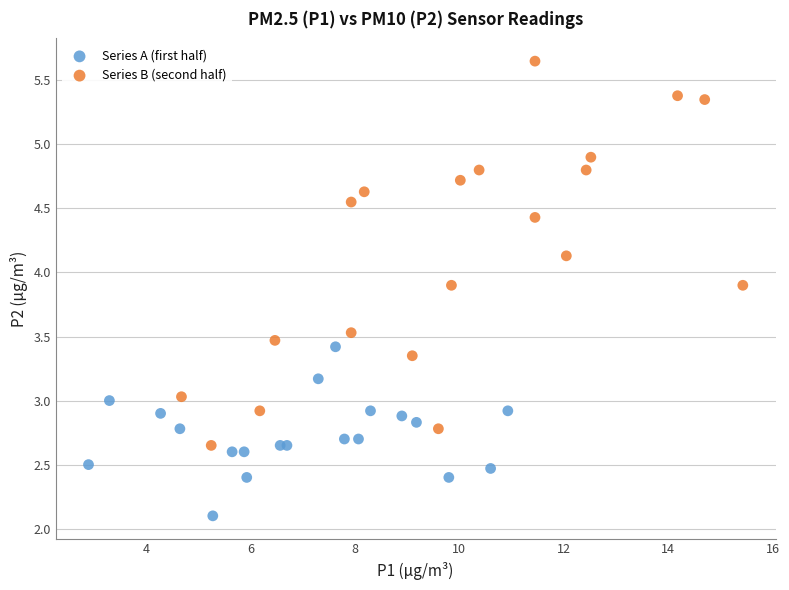

Which series contains the lowest Y value?

Series A (first half)